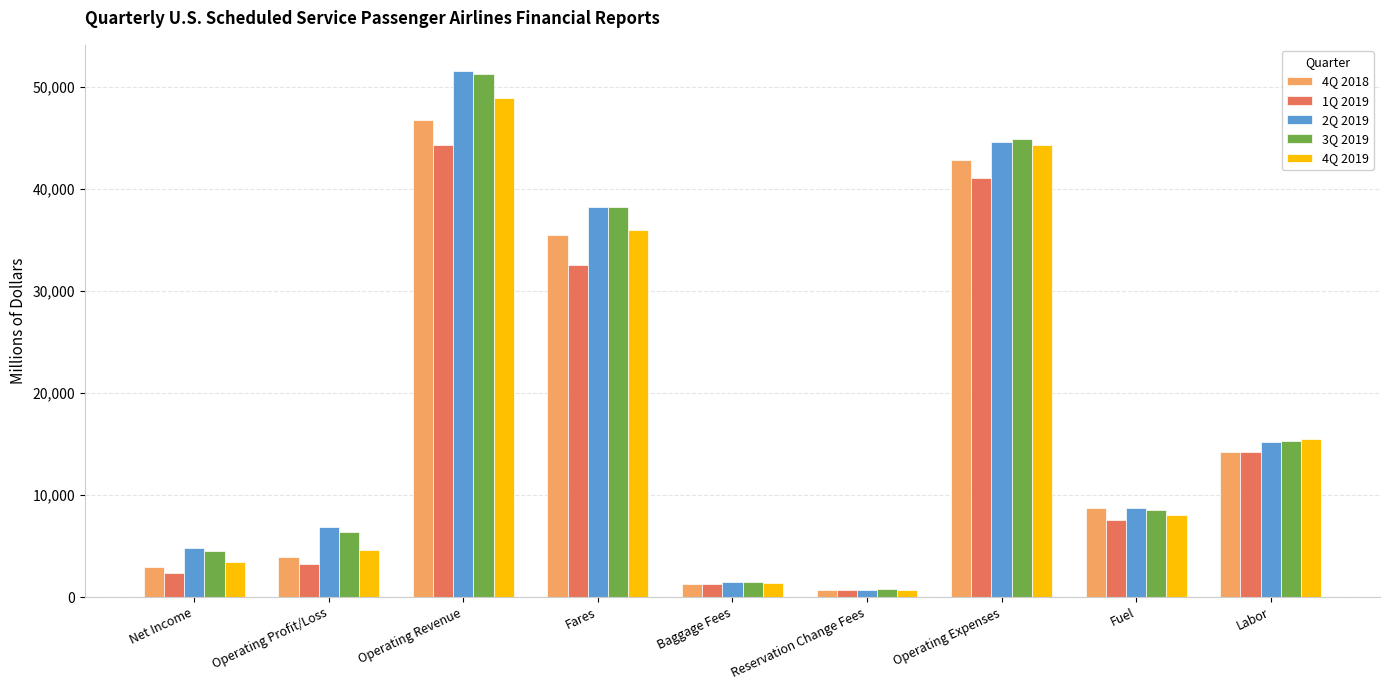

How many bars are there in each group?

5